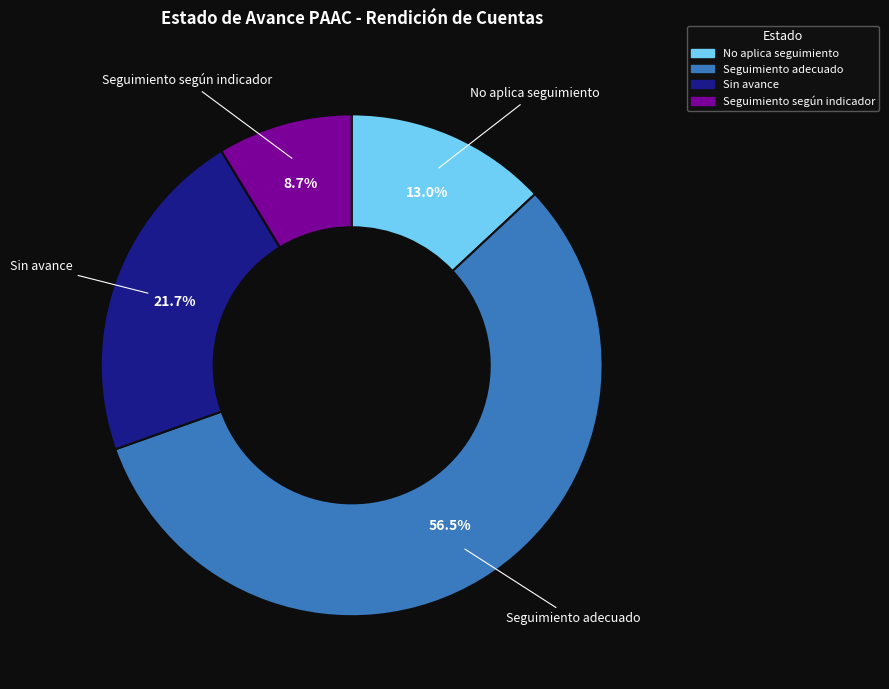

Rank the categories by value from highest to lowest.

Seguimiento adecuado, Sin avance, No aplica seguimiento, Seguimiento según indicador